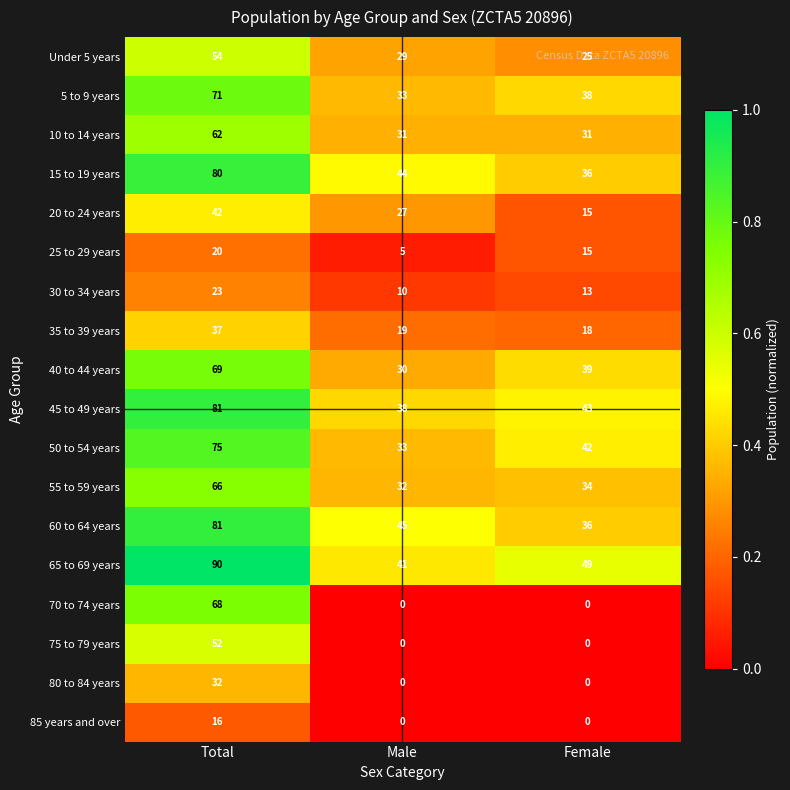

Is it true that Under 5 years equals 54 at Total?

True